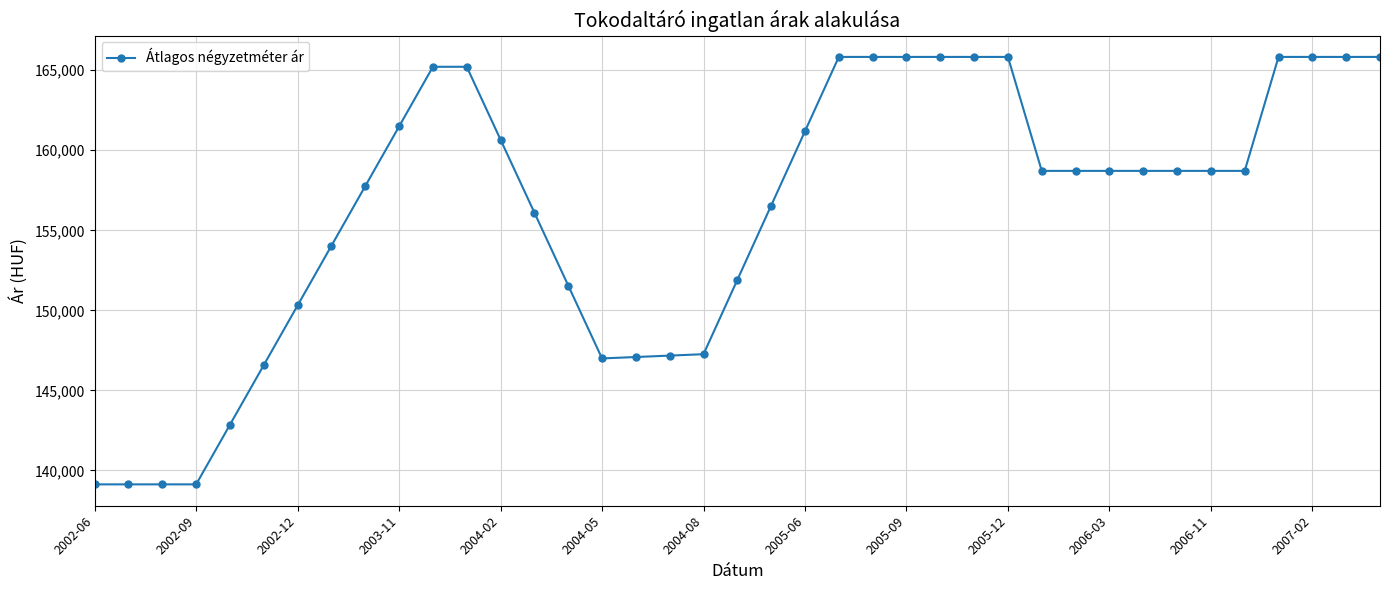

What is the smallest value displayed?

139130